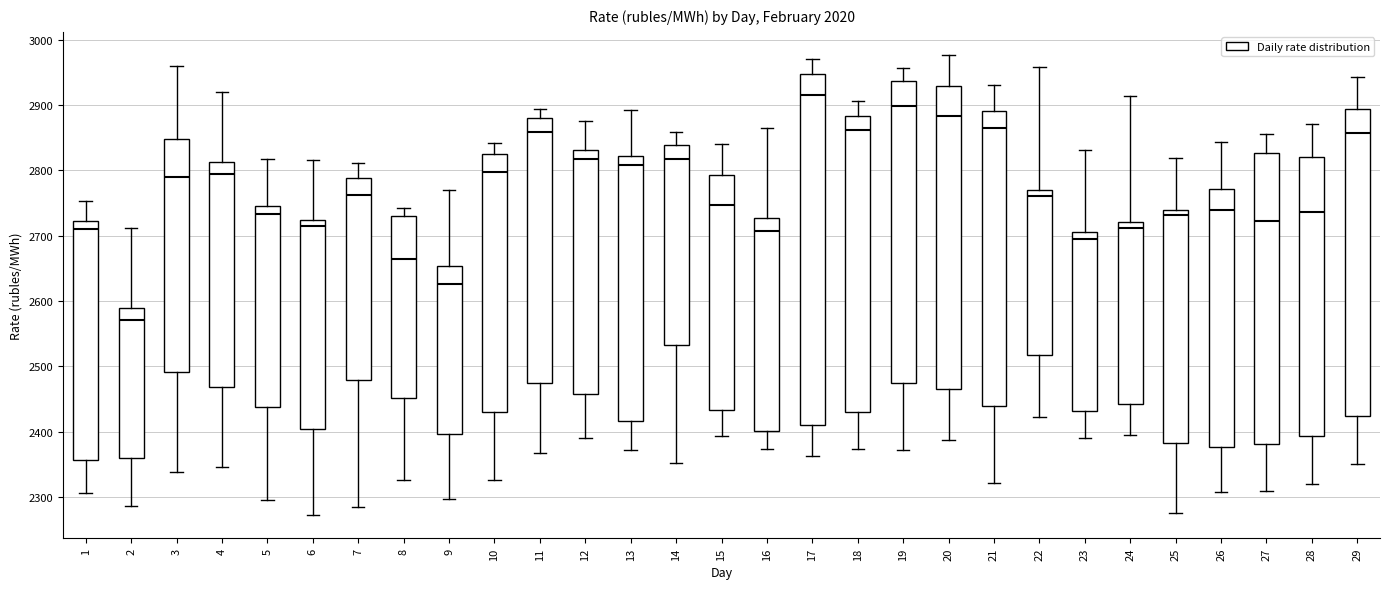

Which box's median line is the highest?

17